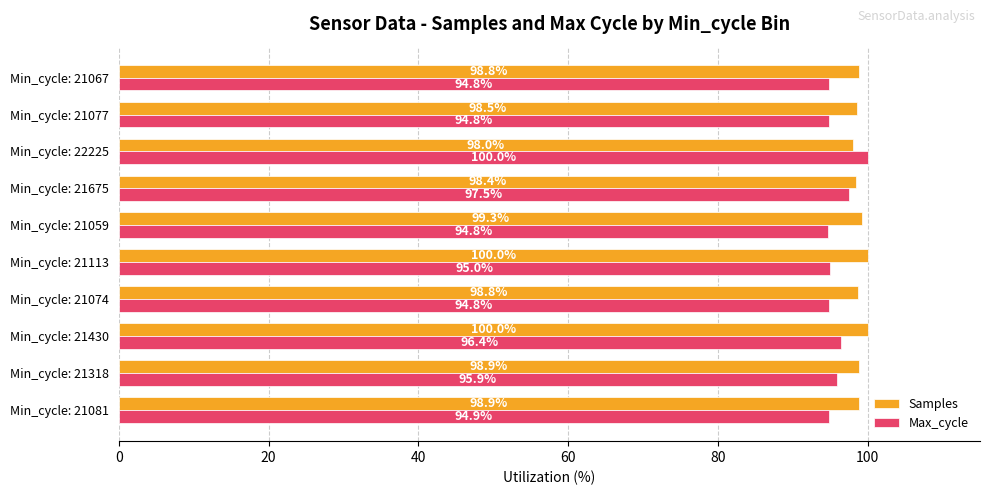

Read the Samples value at Min_cycle: 21074.

98.8